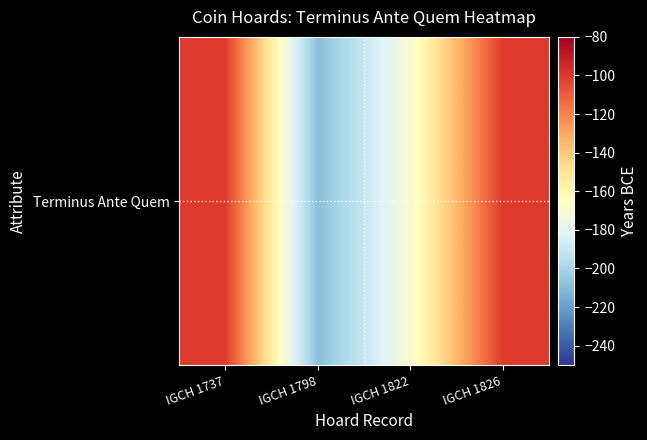

Read the value at IGCH 1826, to the nearest 10.

-100